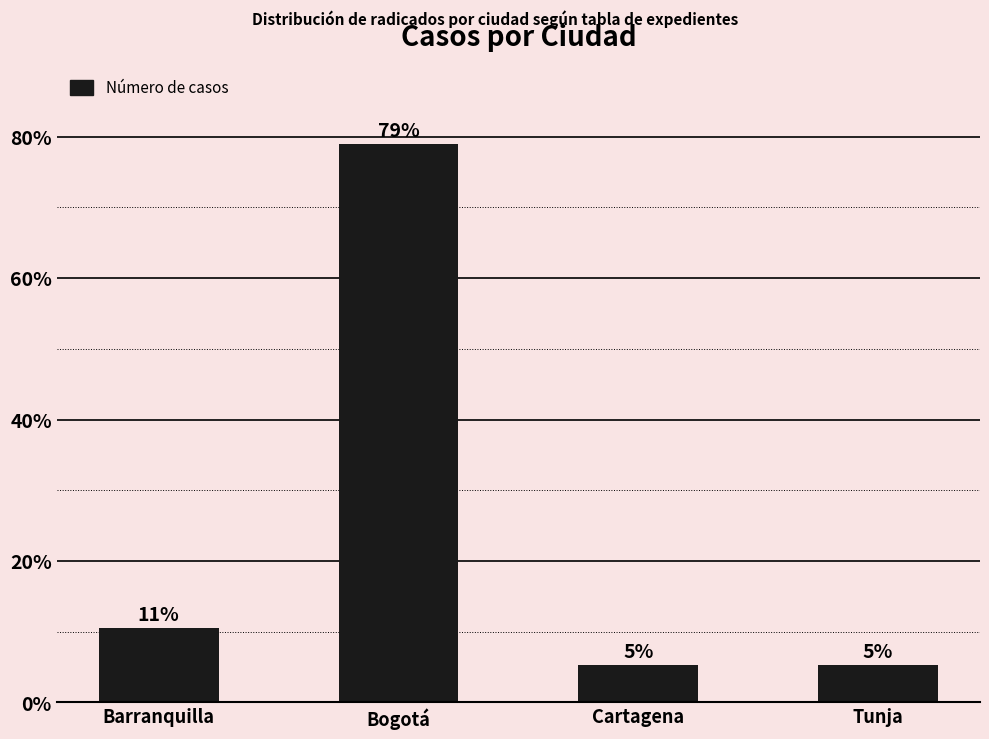

Rank the categories by value from highest to lowest.

Bogotá, Barranquilla, Cartagena, Tunja